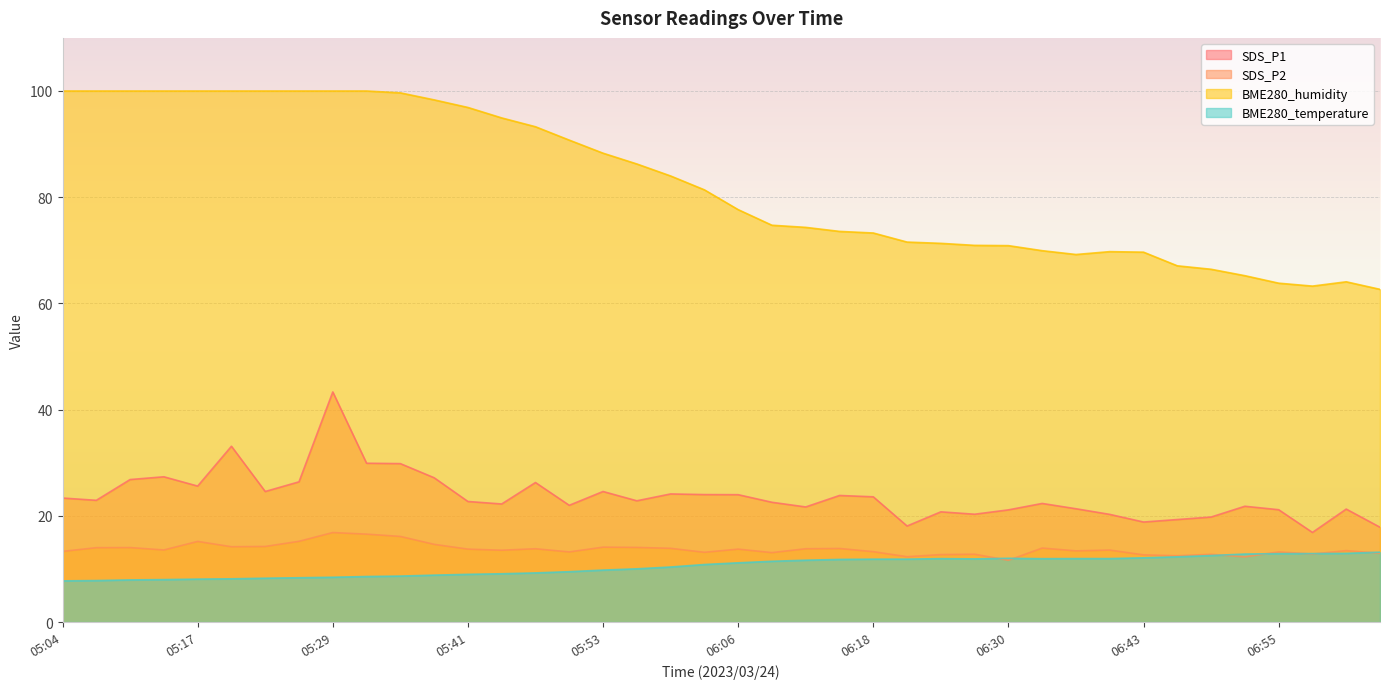

What is the highest value of the BME280_temperature series?

13.2